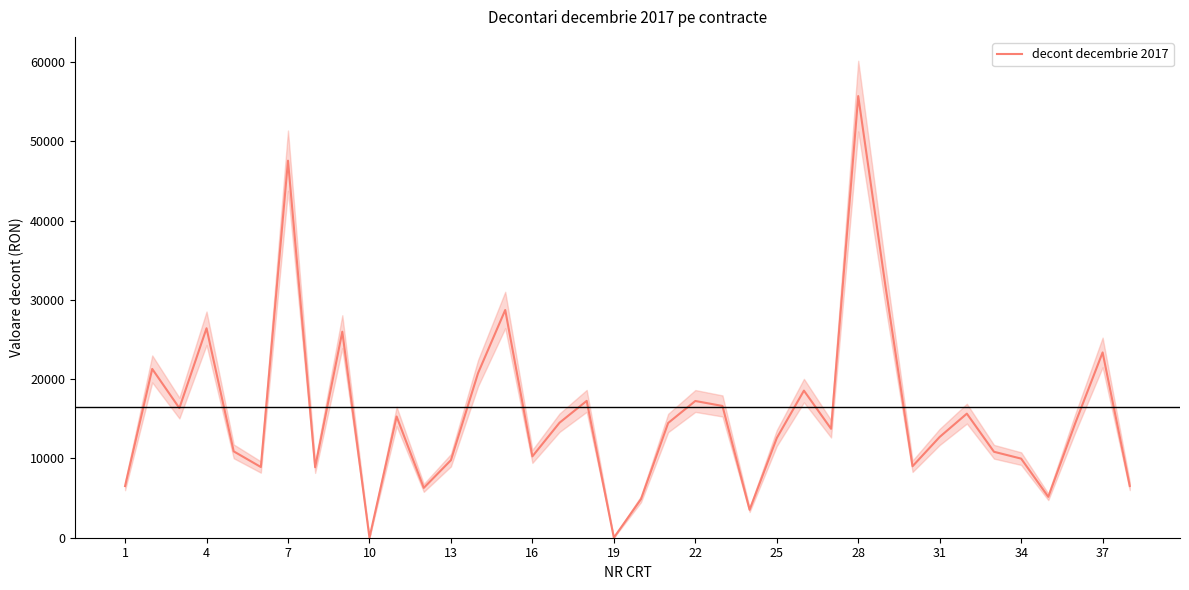

How many interior local valleys (lower than both neighbors) does the data have?

11